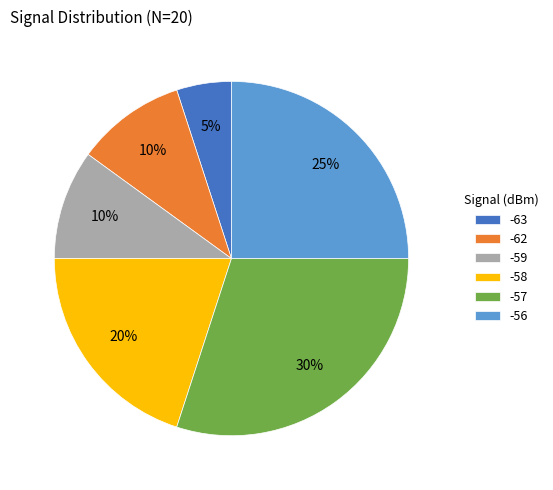

To the nearest percent, what is the combined percentage of -56 and -57?

55%